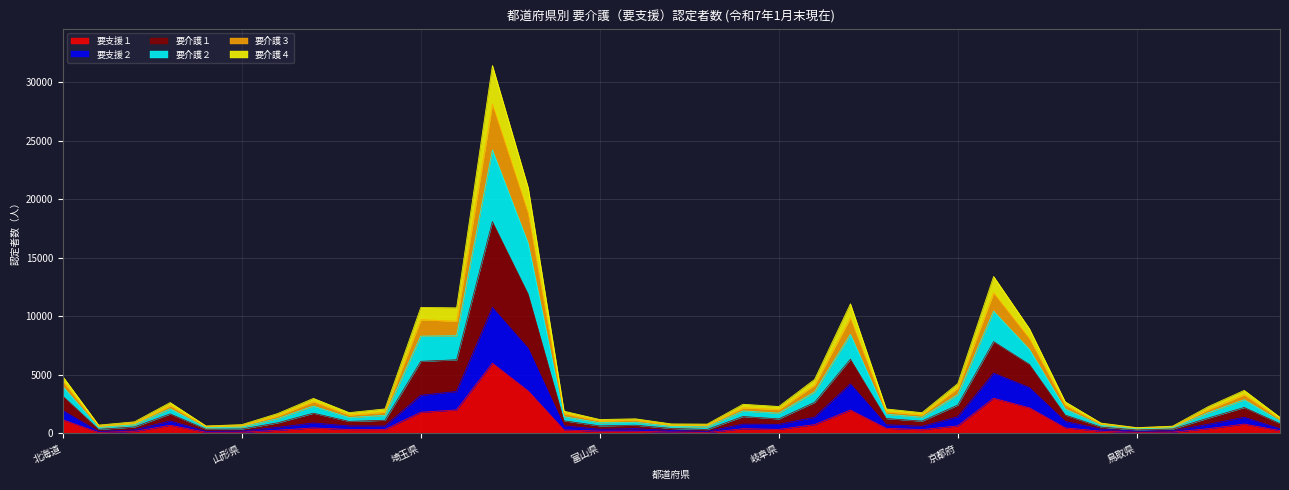

True or false: 要支援２ has a value of 1857 at 宮城県.

False